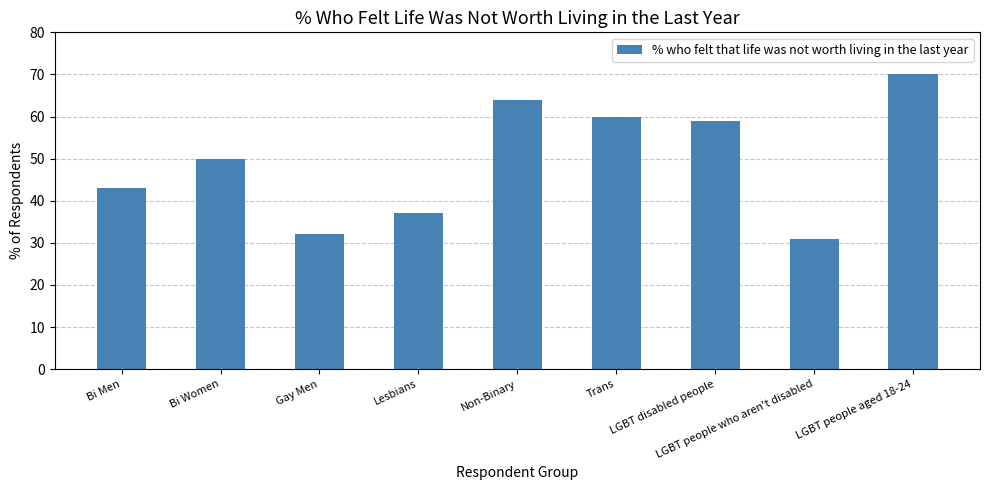

What value does the data have at LGBT disabled people?

59